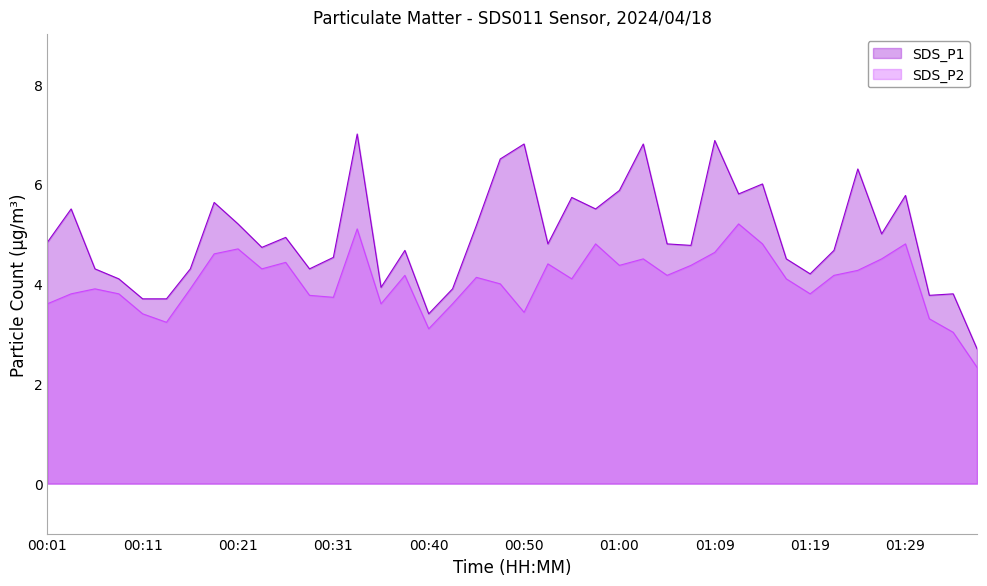

Which category has the lowest value in the SDS_P2 series?

01:36